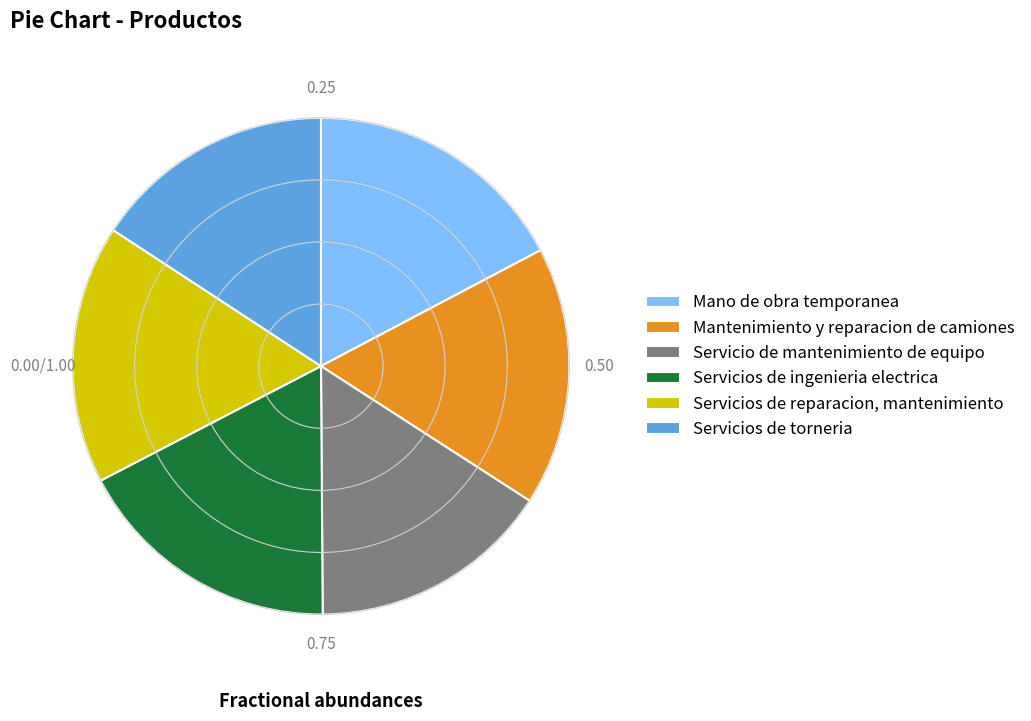

Does Servicios de ingenieria electrica represent more than half of the total?

No